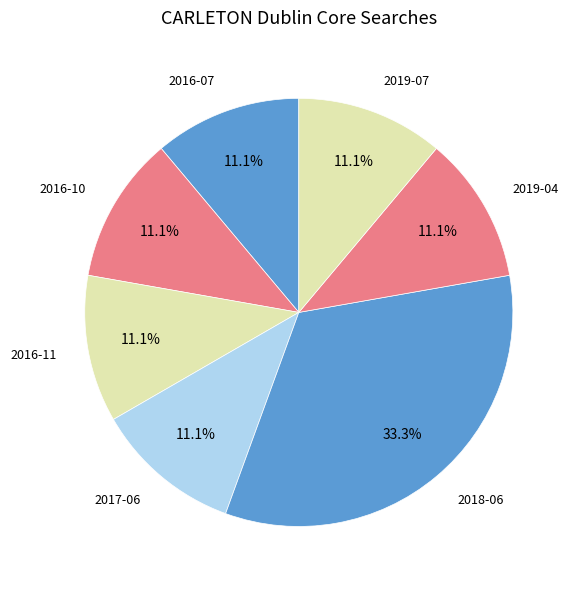

What is the smallest slice in the pie chart?

2016-07